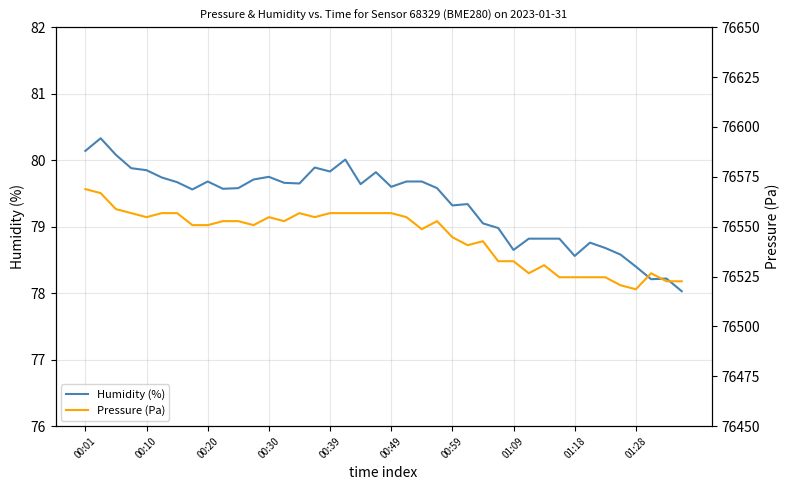

What are all the series names shown in the legend?

Humidity (%), Pressure (Pa)